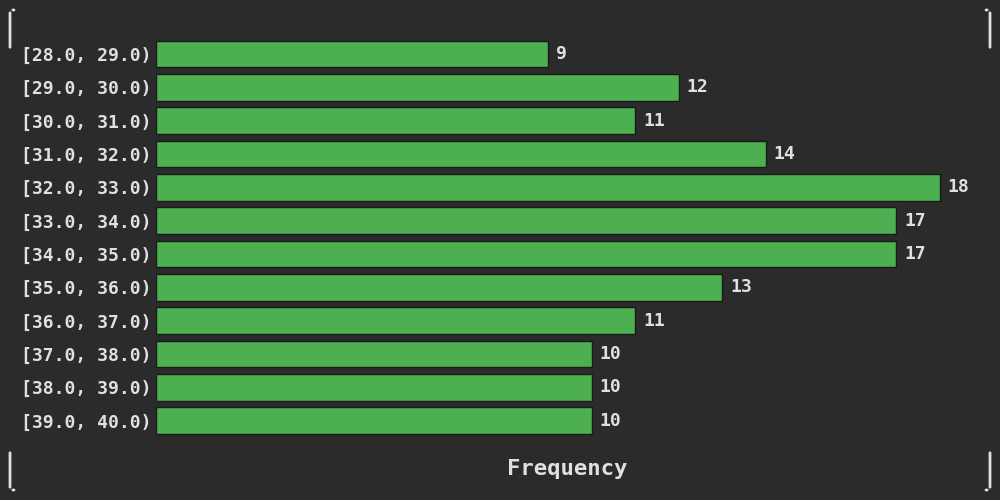

Reading bottom to top, what are all the values shown in this chart?

10	10	10	11	13	17	17	18	14	11	12	9